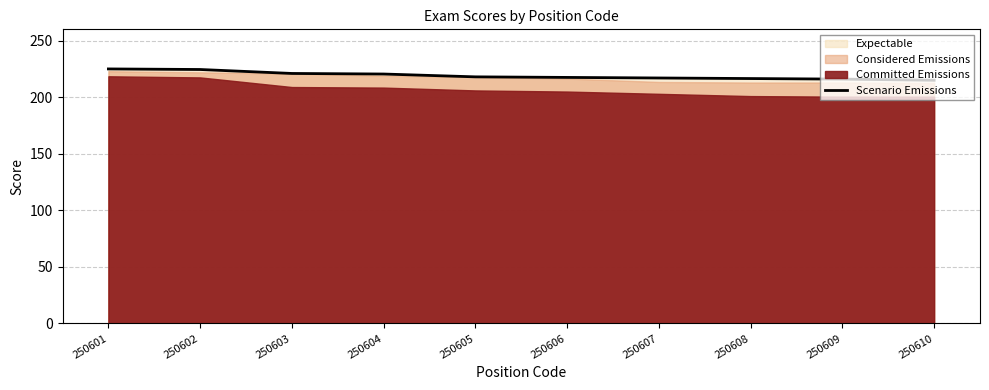

Rank the categories by value from highest to lowest.

250601, 250602, 250603, 250604, 250605, 250606, 250607, 250608, 250609, 250610